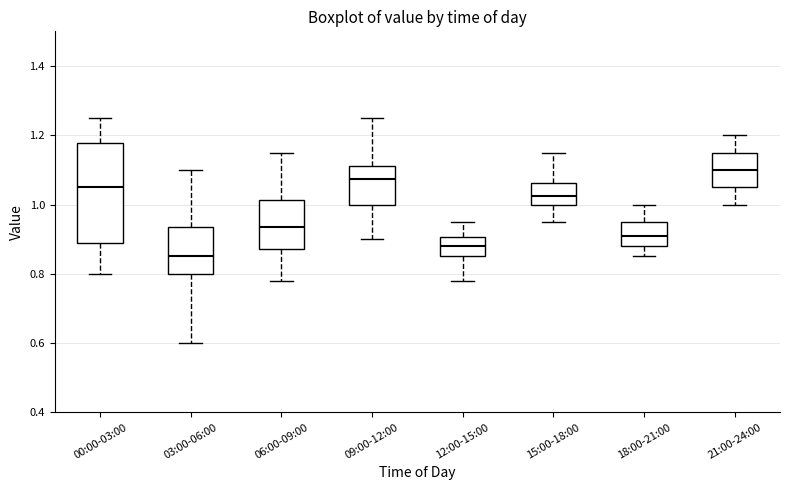

Reading left to right, read every box against the y-axis: the position of its median line, the range the box covers, and the ends of its whiskers. The values are not printed on the chart, so give them approximately, as read against the axis.

00:00-03:00: median 1.06, box 0.88 to 1.18, whiskers 0.80 to 1.26
03:00-06:00: median 0.86, box 0.80 to 0.94, whiskers 0.60 to 1.10
06:00-09:00: median 0.94, box 0.88 to 1.02, whiskers 0.78 to 1.16
09:00-12:00: median 1.08, box 1.00 to 1.12, whiskers 0.90 to 1.26
12:00-15:00: median 0.88, box 0.86 to 0.90, whiskers 0.78 to 0.96
15:00-18:00: median 1.02, box 1.00 to 1.06, whiskers 0.96 to 1.16
18:00-21:00: median 0.92, box 0.88 to 0.96, whiskers 0.86 to 1.00
21:00-24:00: median 1.10, box 1.06 to 1.16, whiskers 1.00 to 1.20